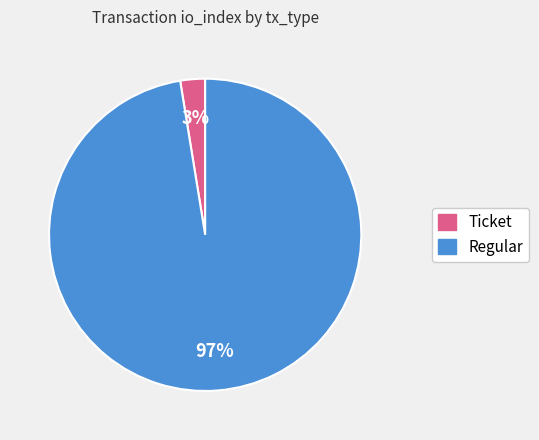

Count the number of slices in the pie.

2